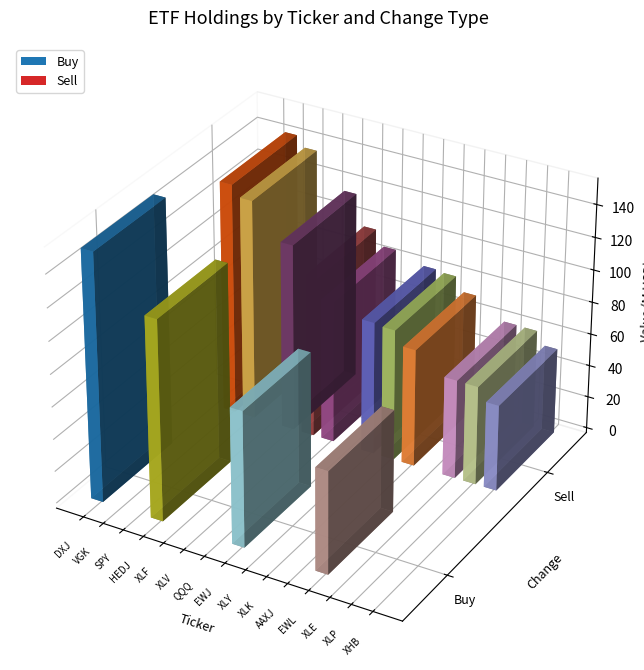

What is the difference between the Sell values at DXJ and XLK?

81329000